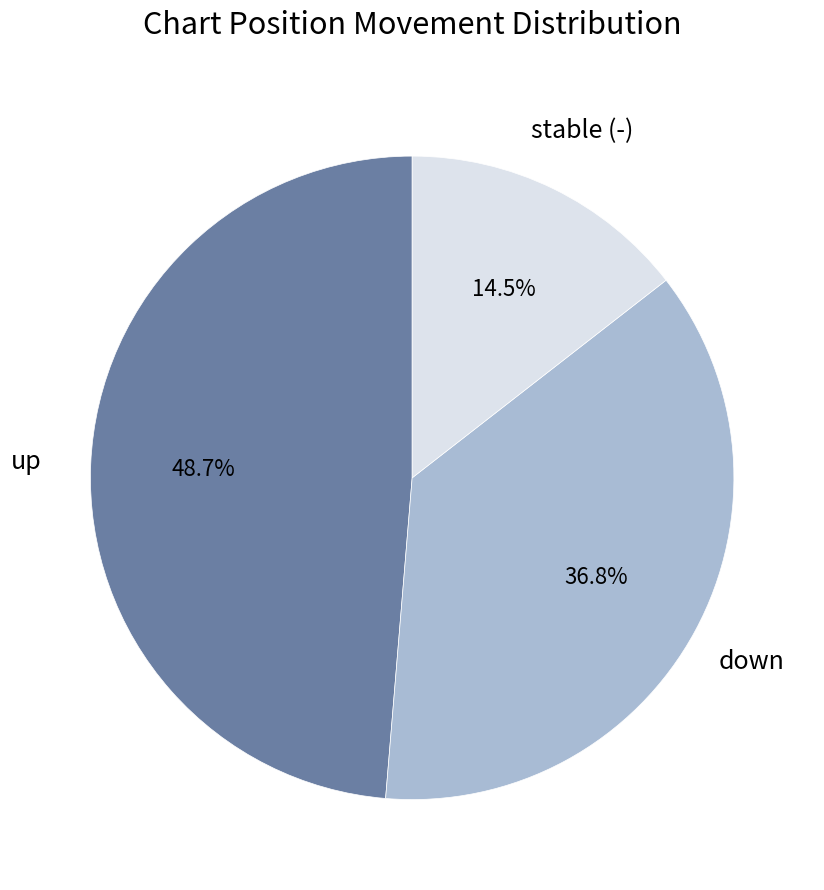

Does any single category account for the majority?

No